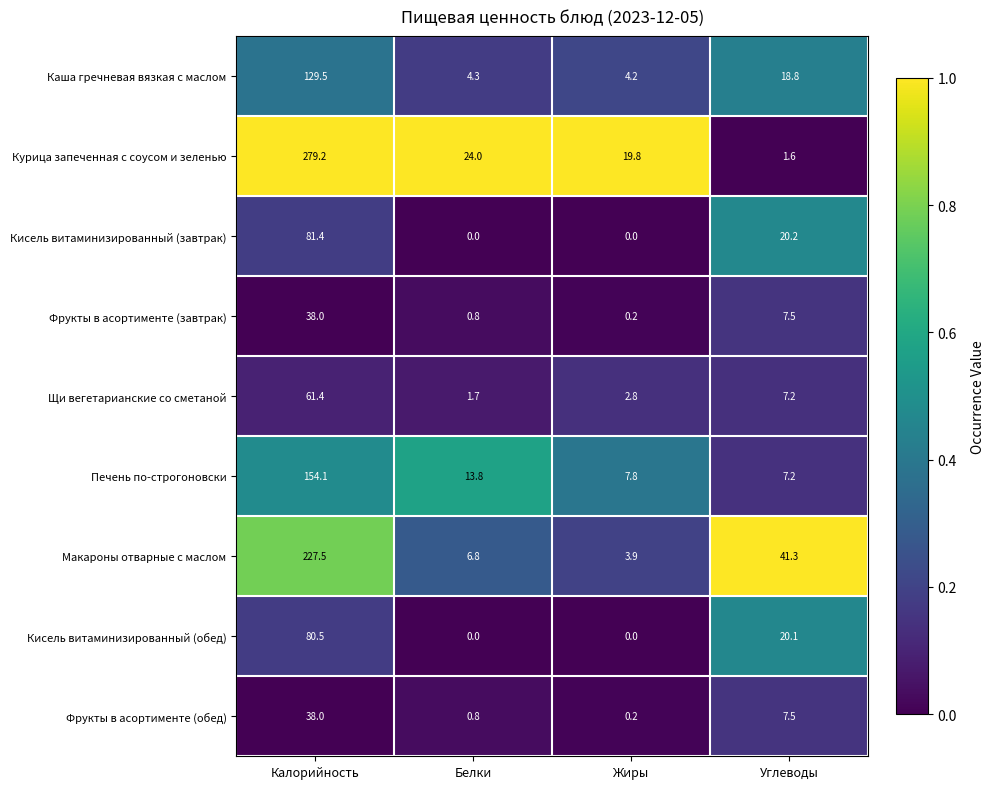

At which label does Печень по-строгоновски first exceed 13?

Калорийность